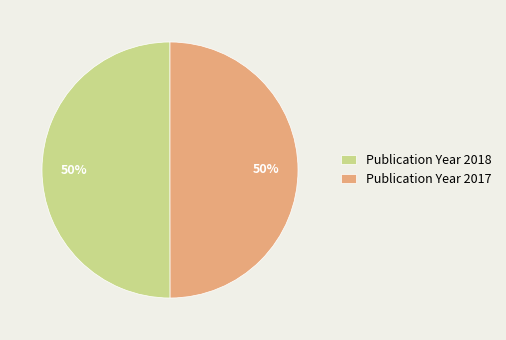

To the nearest percent, what is the combined percentage of Publication Year 2018 and Publication Year 2017?

100%